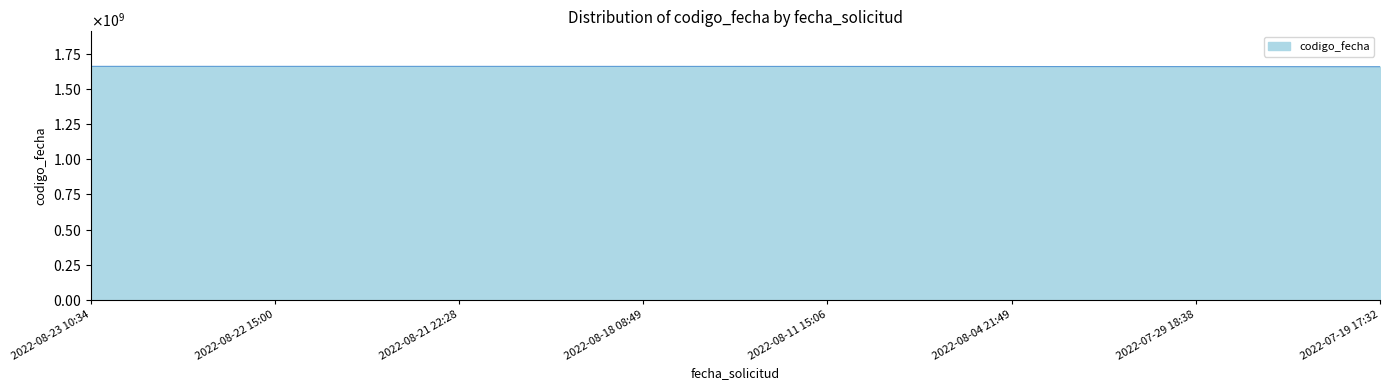

Does the chart have visible grid lines?

No